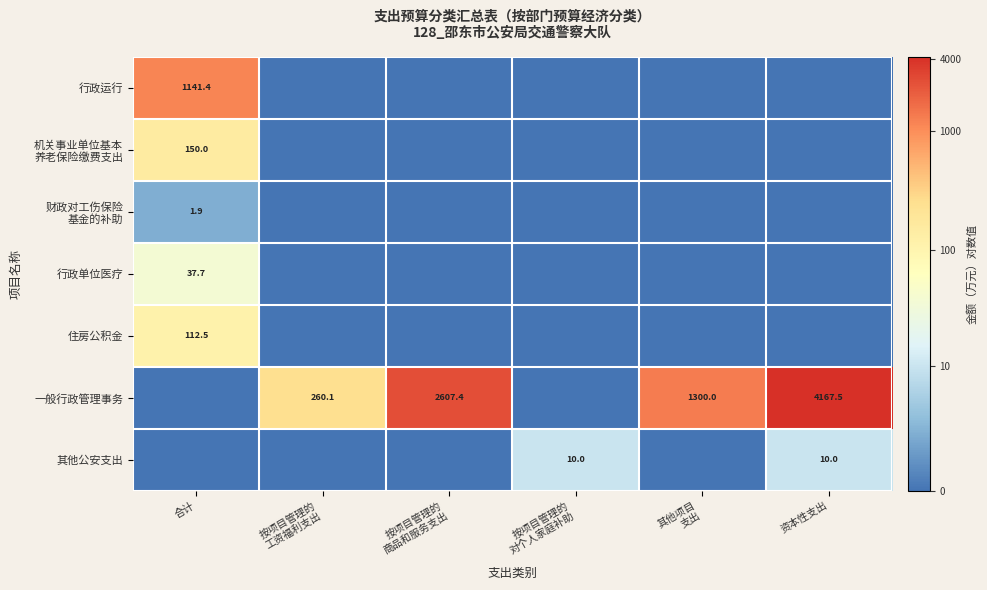

At which category is the sum across all series the highest?

合计